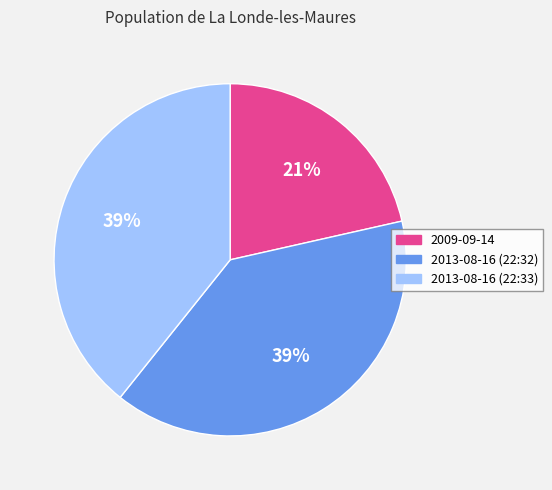

Is it true that 2009-09-14 is 11% of the pie?

False